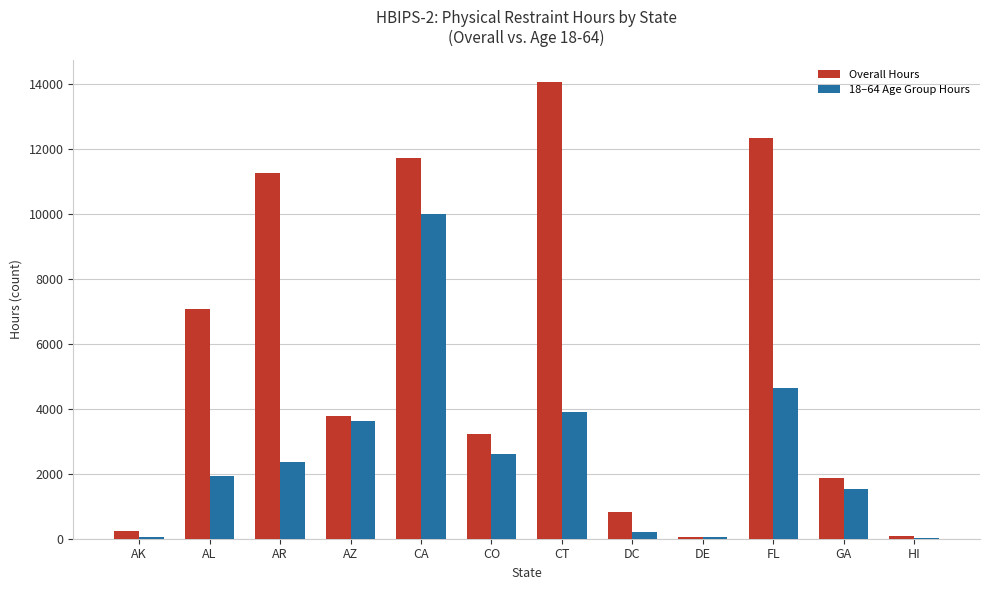

At which category is the sum across all series the highest?

CA